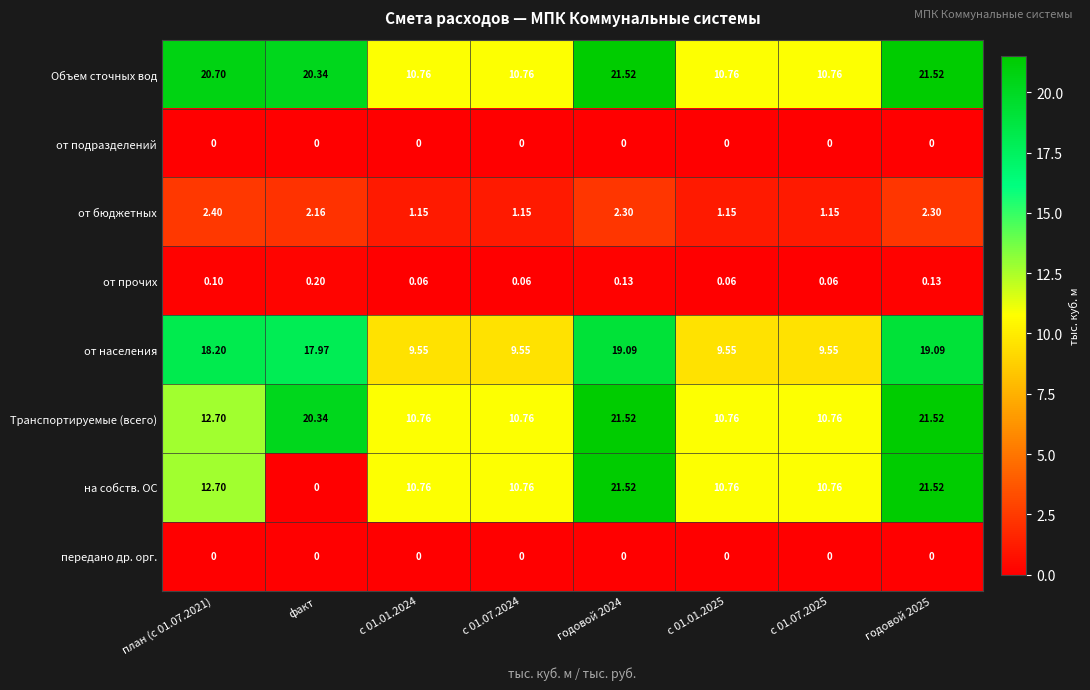

Which series has the largest total across all categories?

Объем сточных вод